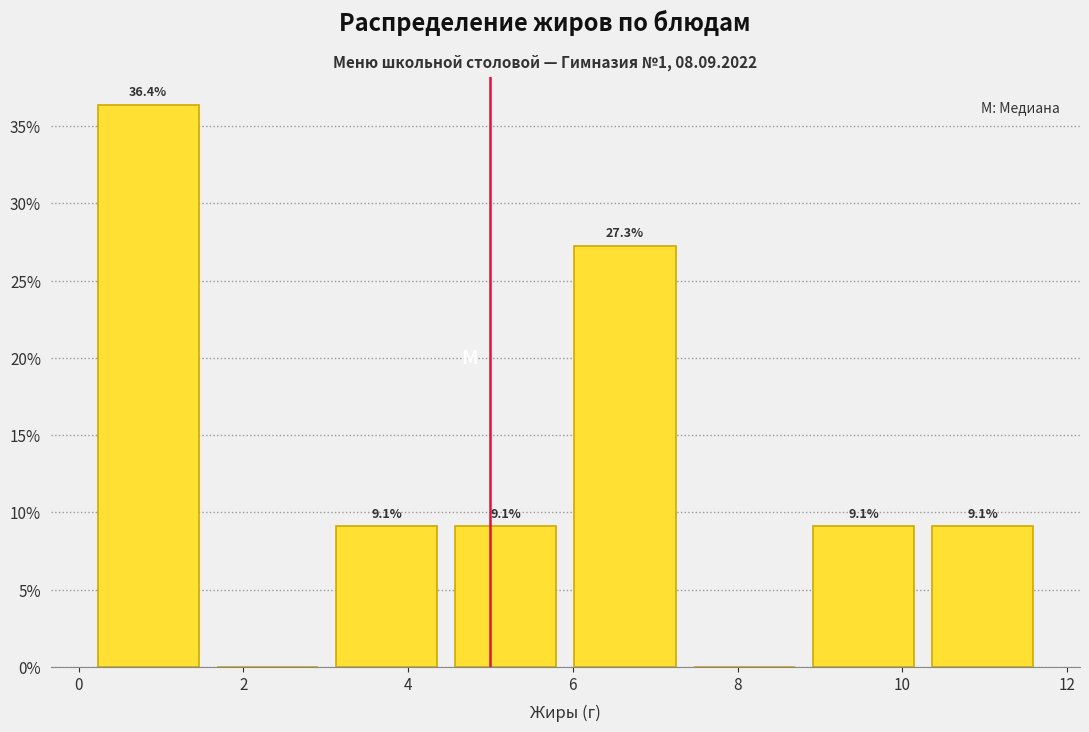

Over which range of the x-axis is the bar tallest?

0.2 to 1.6